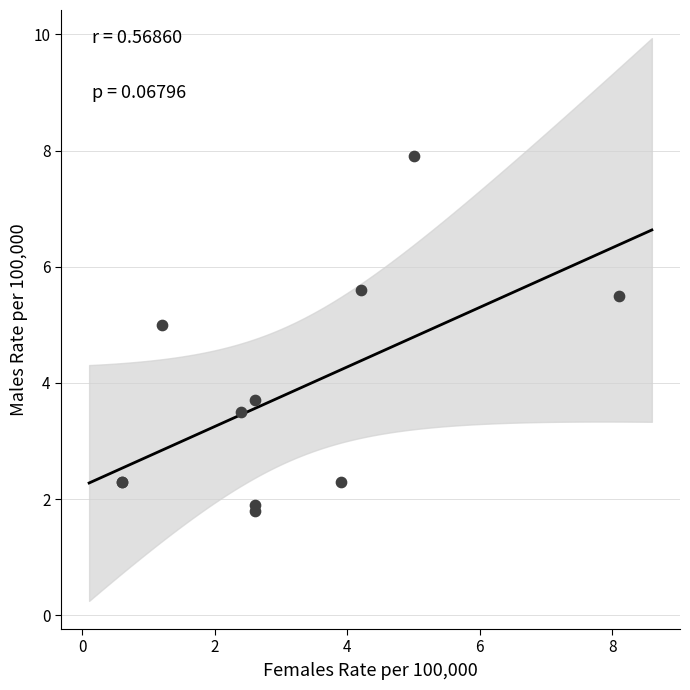

What Y value in the scatter plot is closest to 4?

3.7